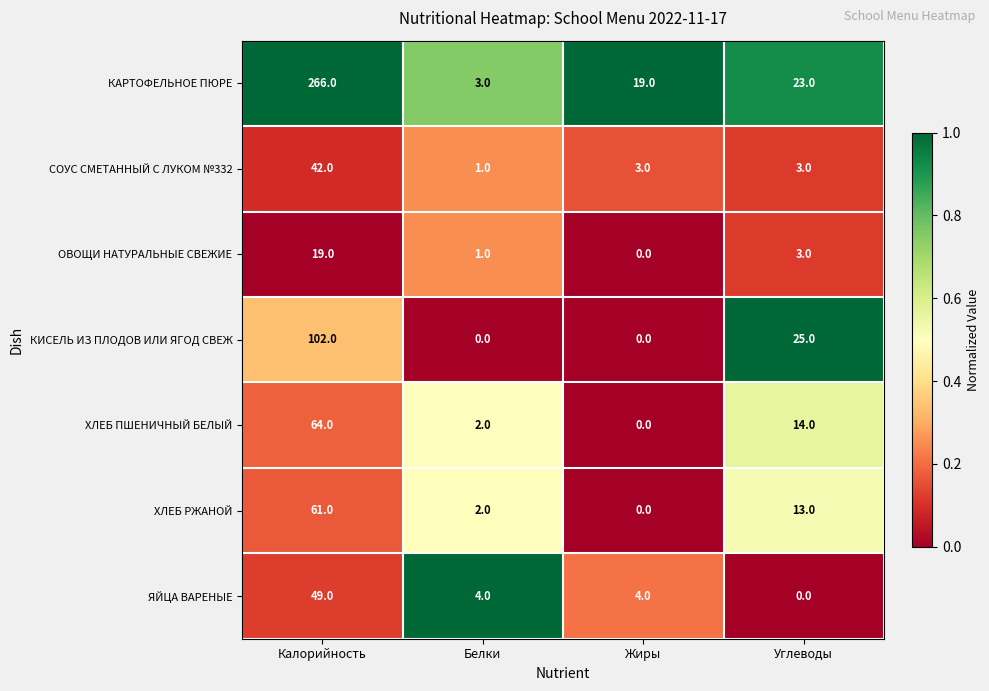

How many series are shown in this chart?

7